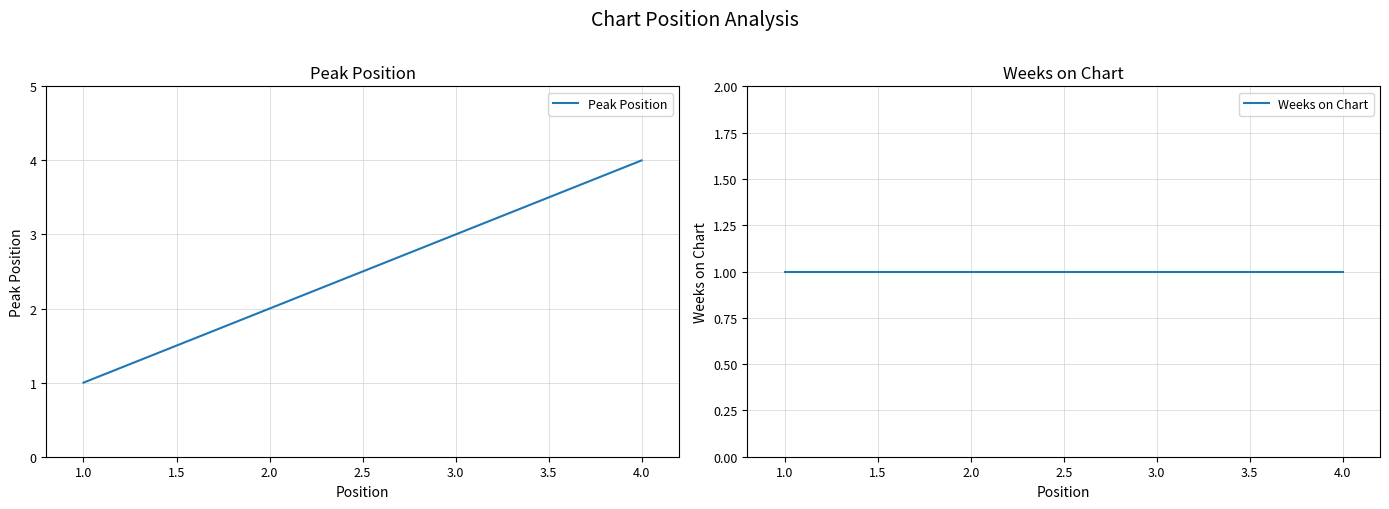

At which label does Peak Position reach its minimum?

1.0